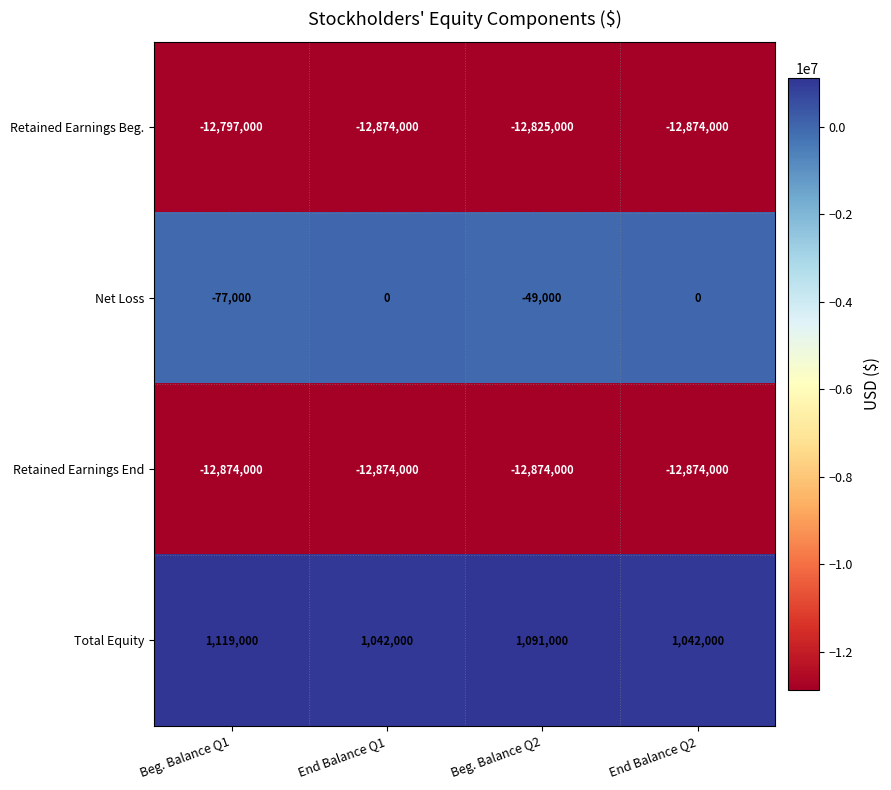

Which label corresponds to the largest value in the chart?

Beg. Balance Q1